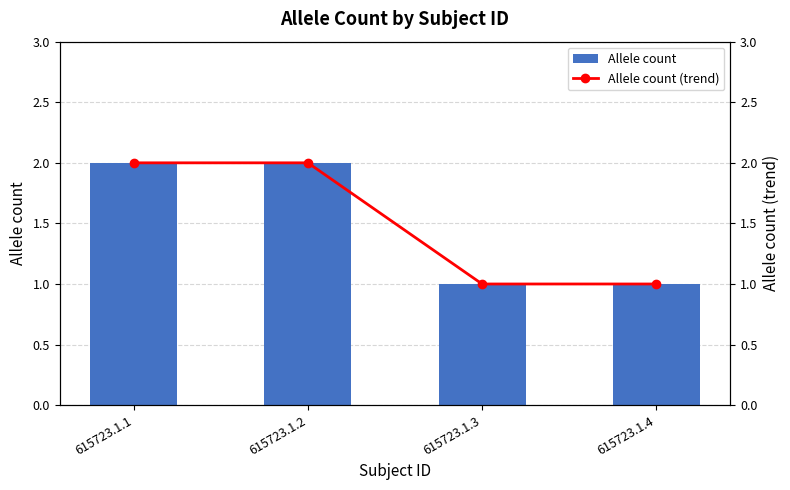

List the labels in order of Allele count value, smallest first.

615723.1.3, 615723.1.4, 615723.1.1, 615723.1.2